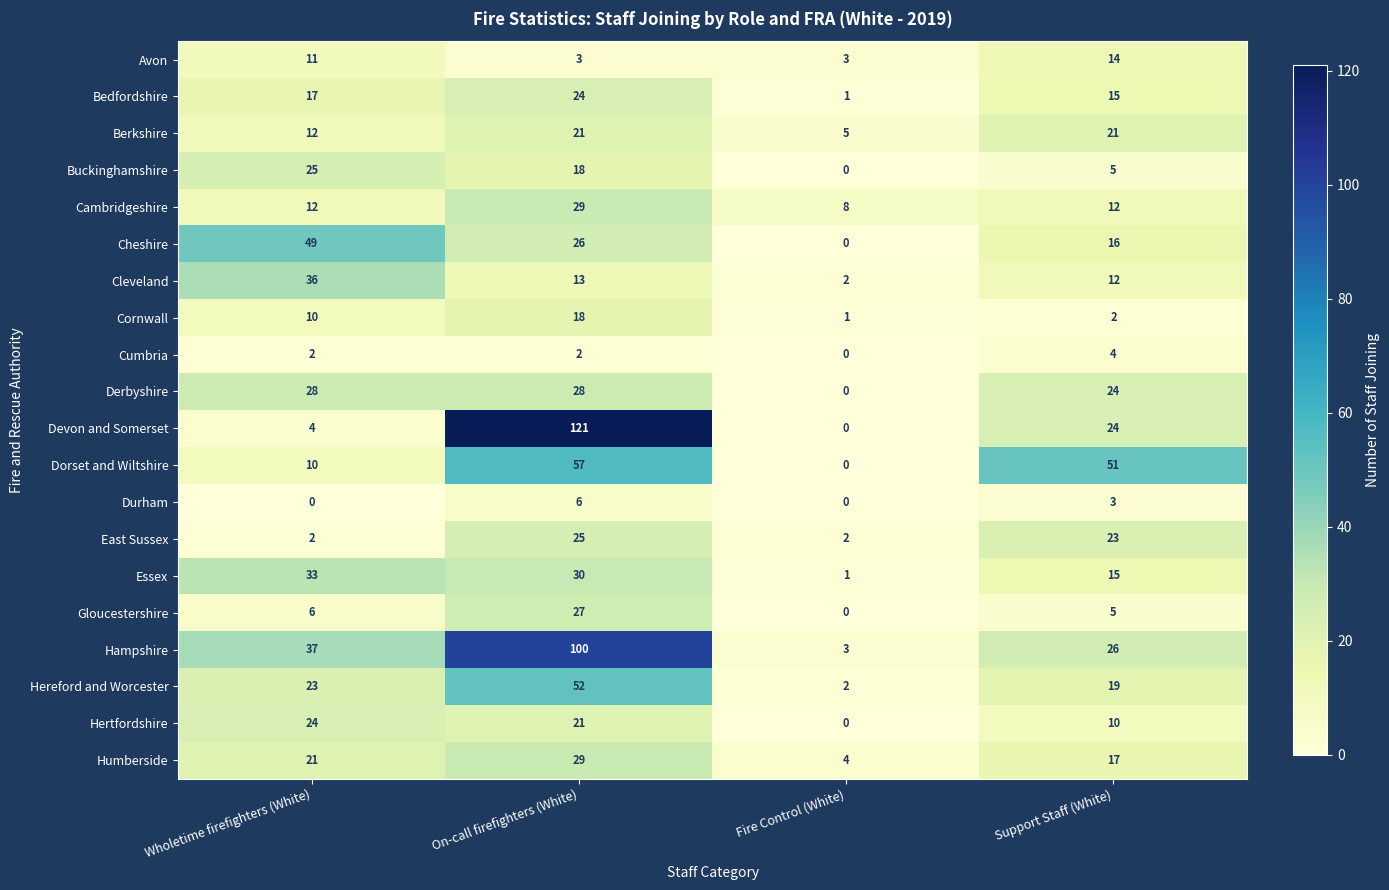

The value of Avon at On-call firefighters (White) is 5. True or false?

False